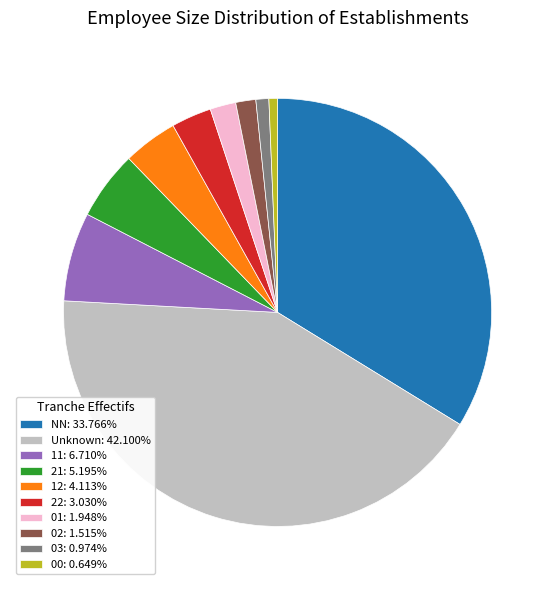

Does 00: 0.649% represent more than half of the total?

No